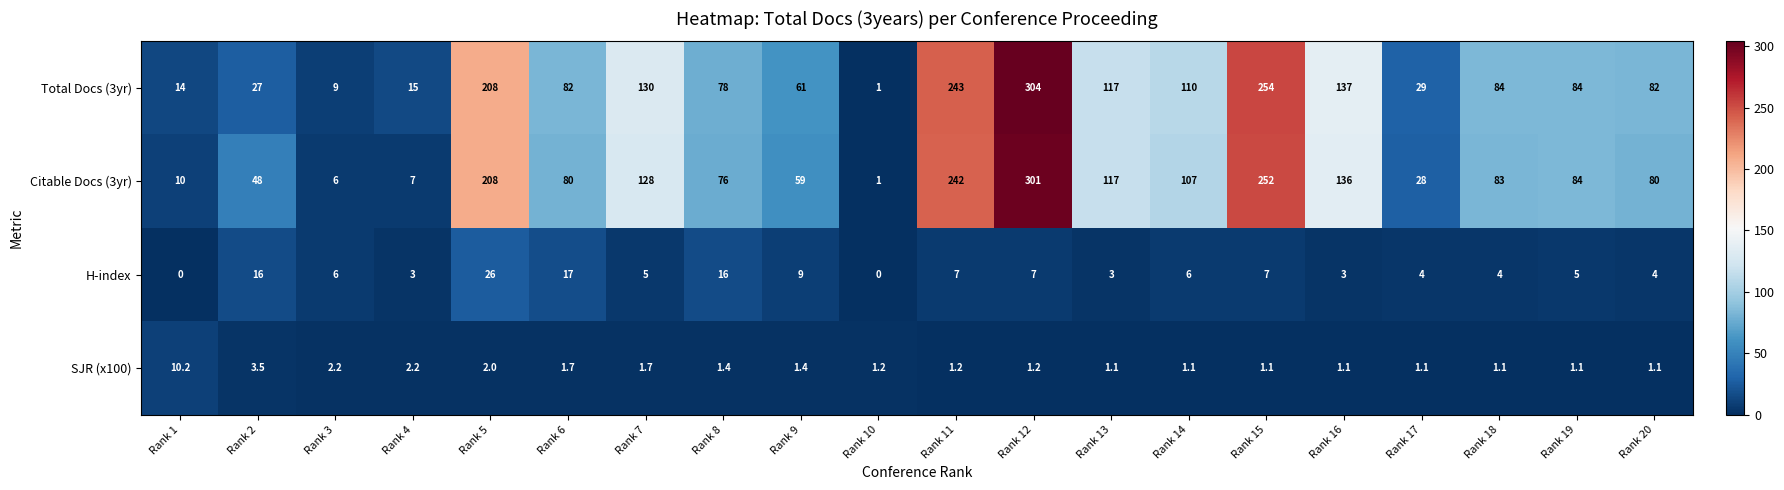

At which label is Total Docs (3yr) closest to 152?

Rank 16